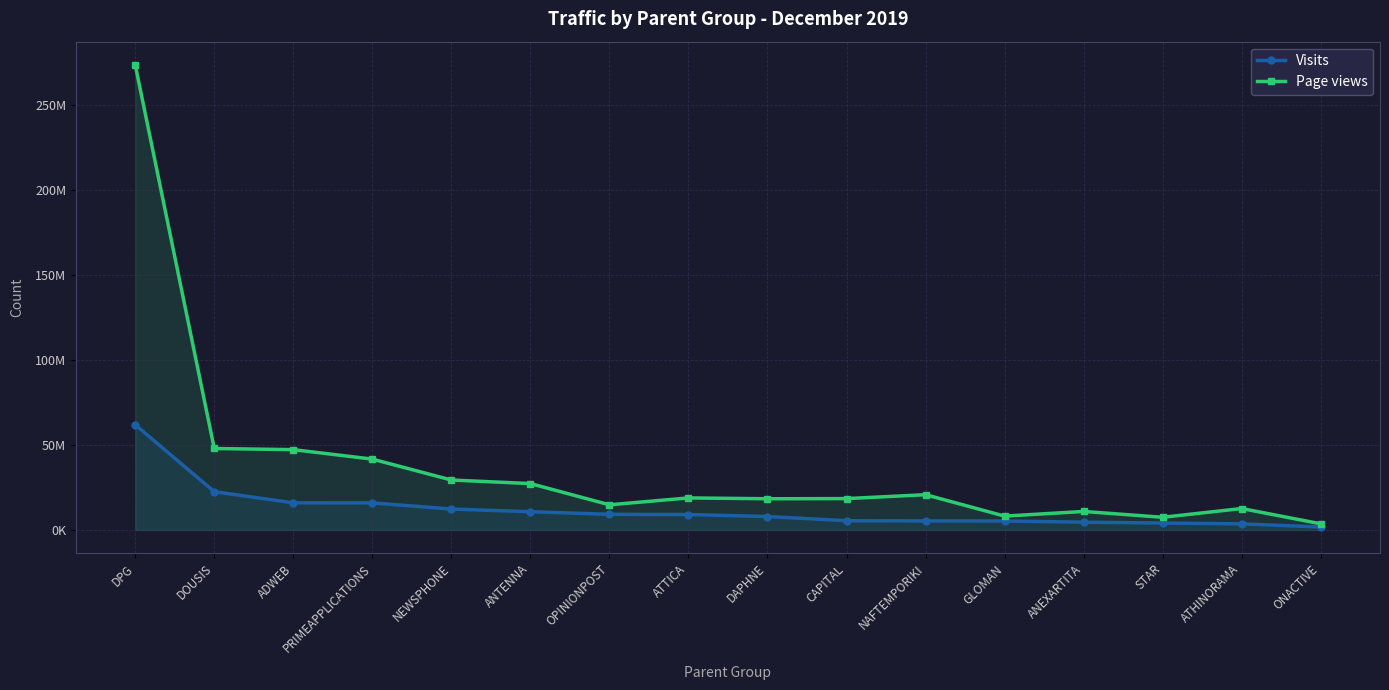

At which label does Visits first exceed 9104950?

DPG